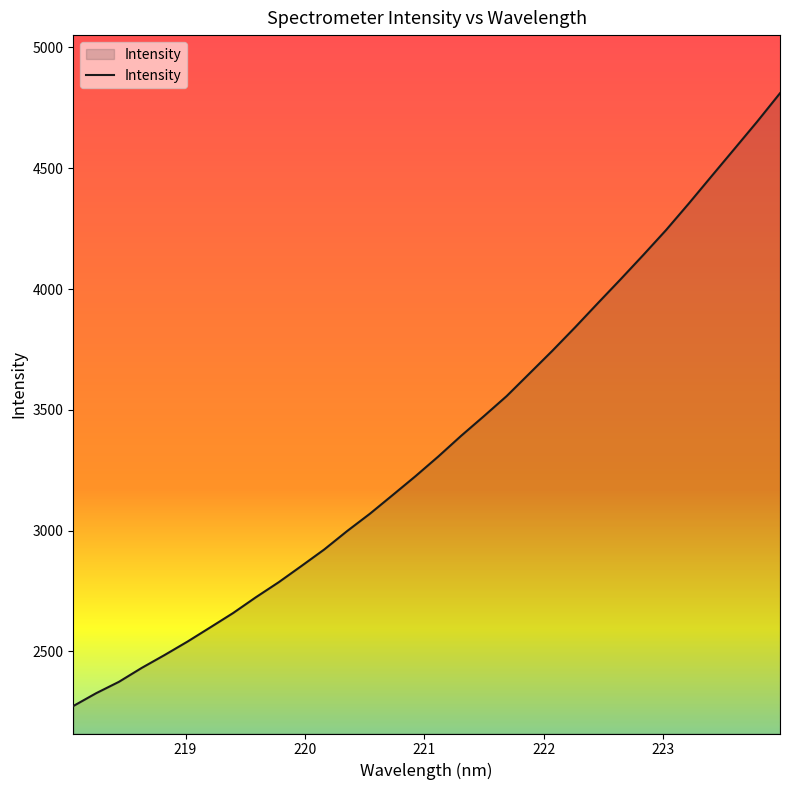

What is the greatest value displayed?

4810.5